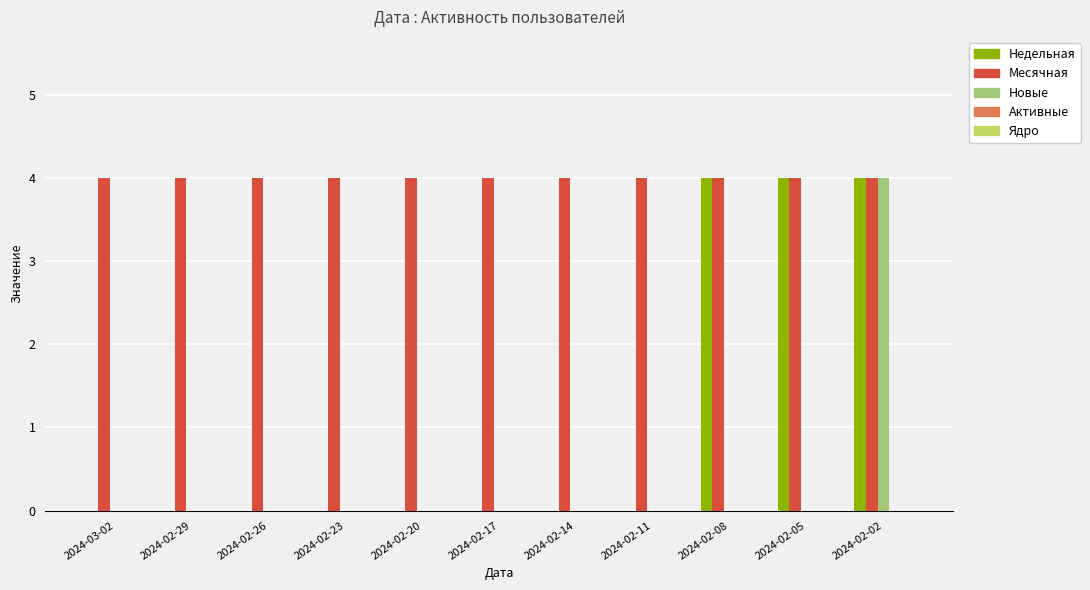

What is the maximum value shown in the chart?

4